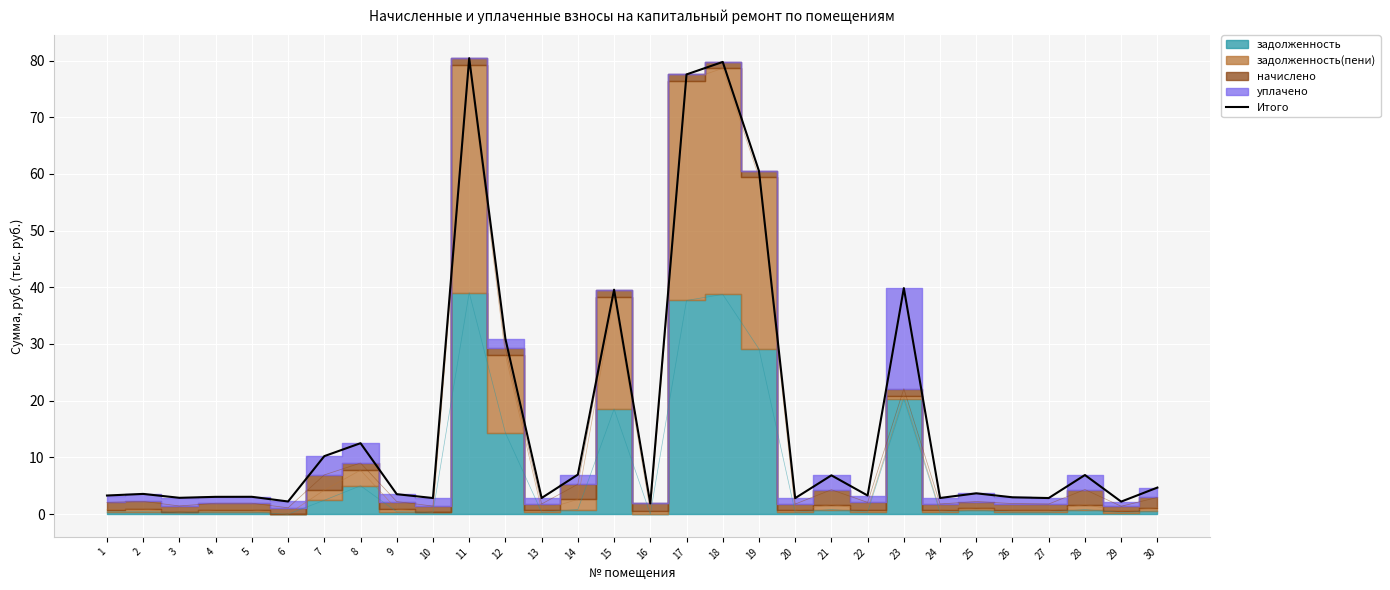

Where is the first local maximum?

2